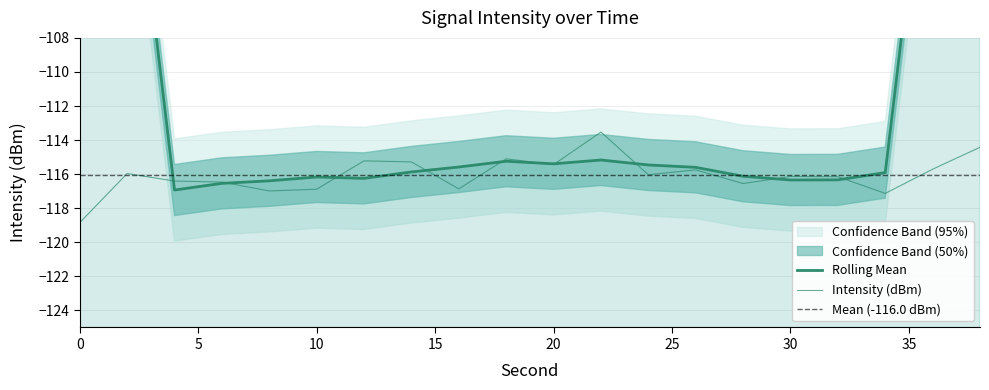

Is it true that the value at 4 is -116.4?

True